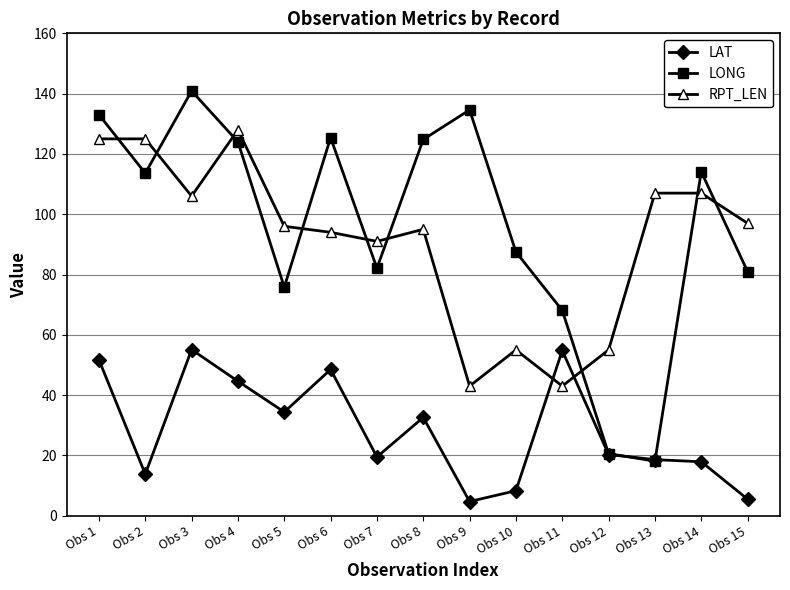

After their last crossing, which series has the higher values: LAT or LONG?

LONG